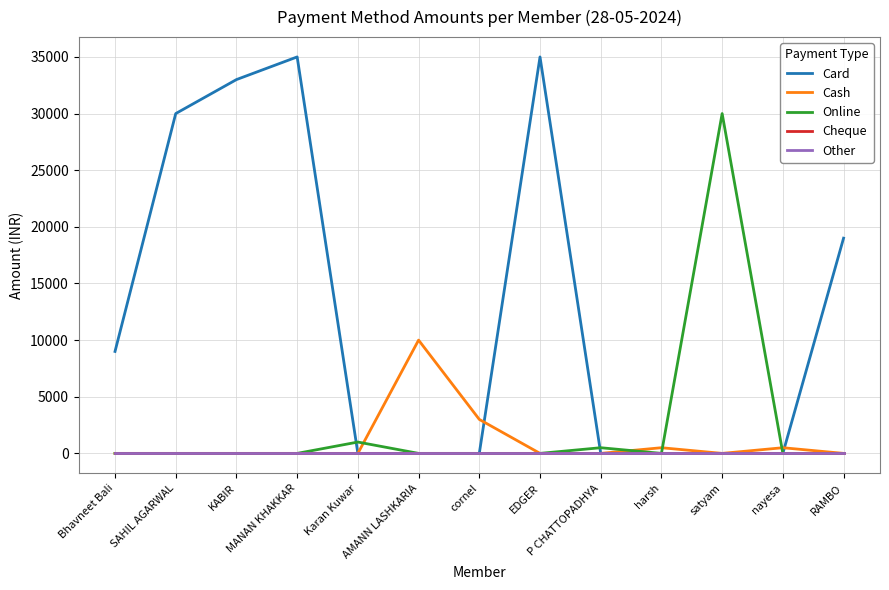

At how many categories does at least one series exceed 14415?

6